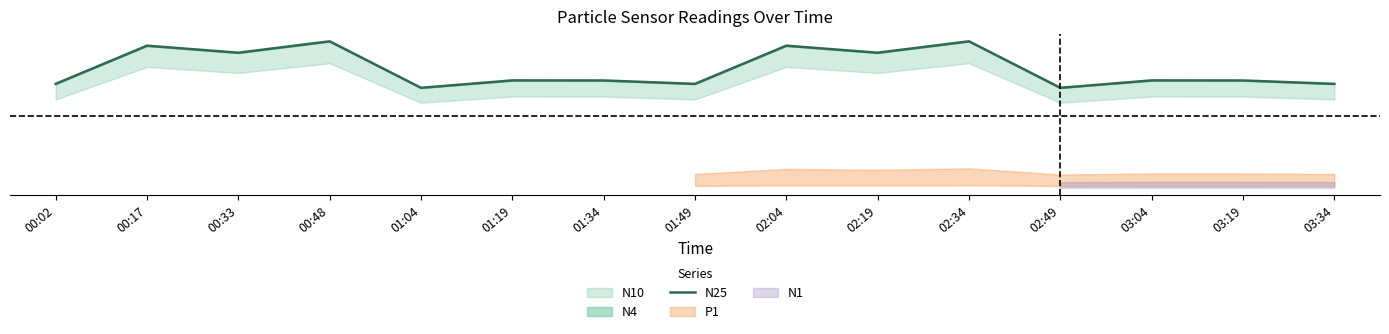

Read the value at 00:02.

36.3